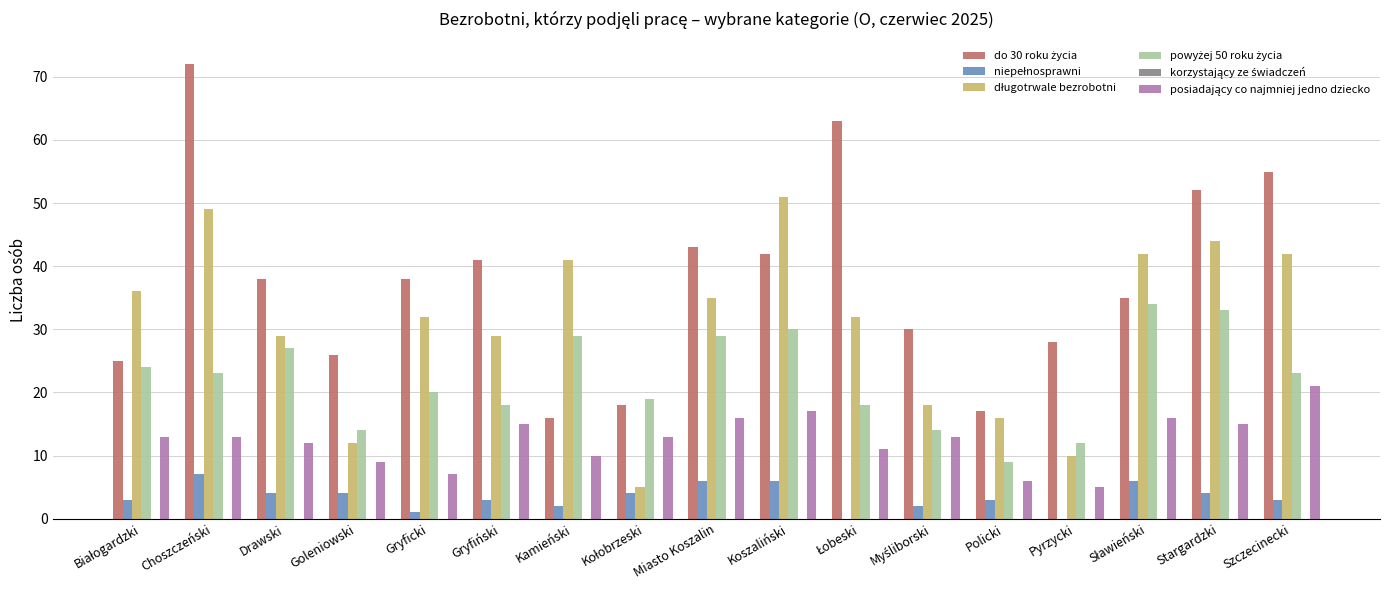

At which category does the chart reach its peak across all series?

Choszczeński